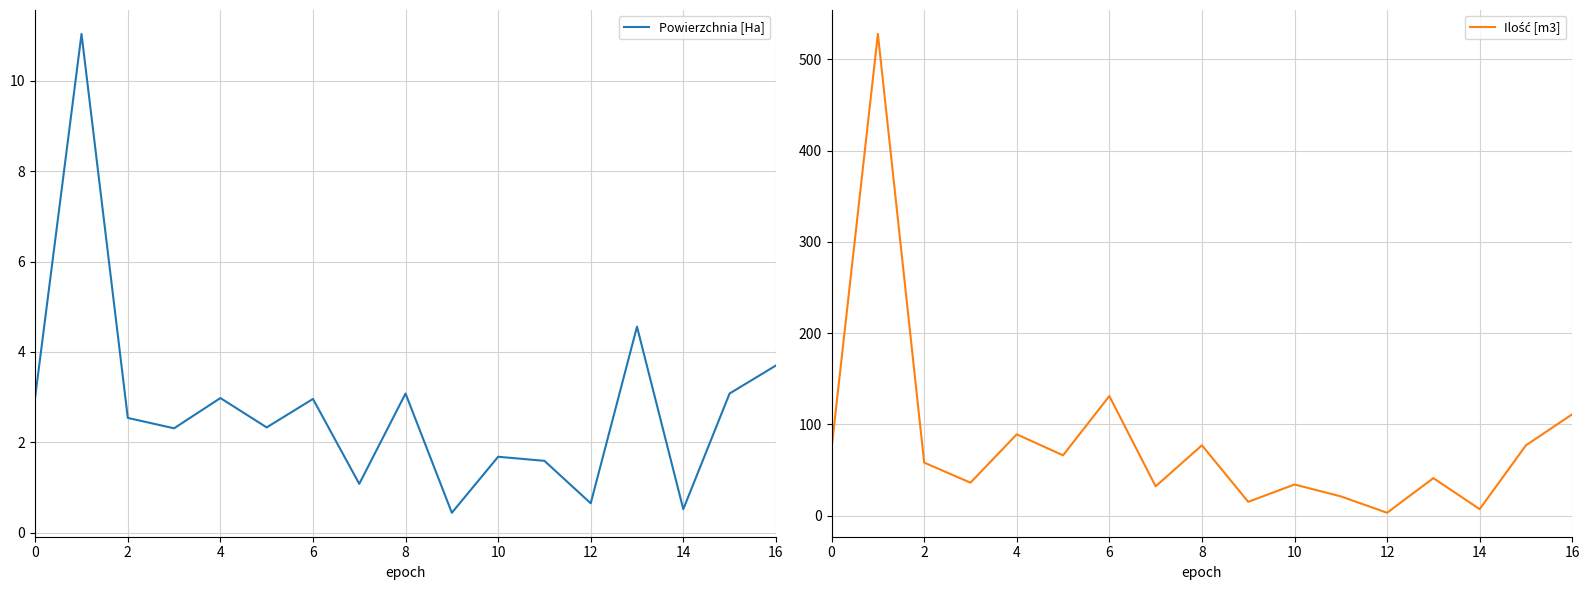

What is the label of the 17th point from the left?

16